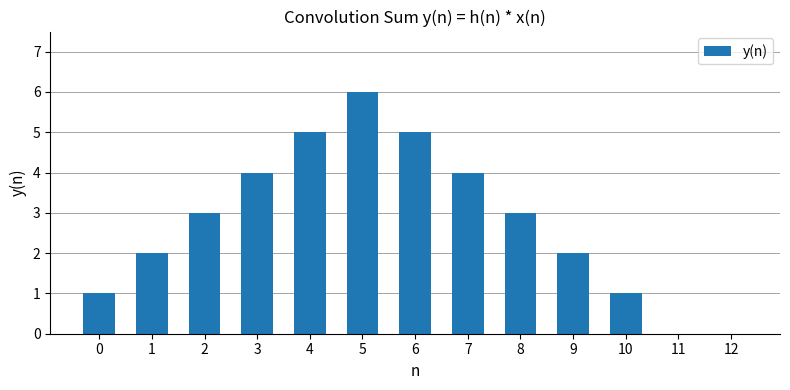

The chart shows a value of 3 at 11. True or false?

False